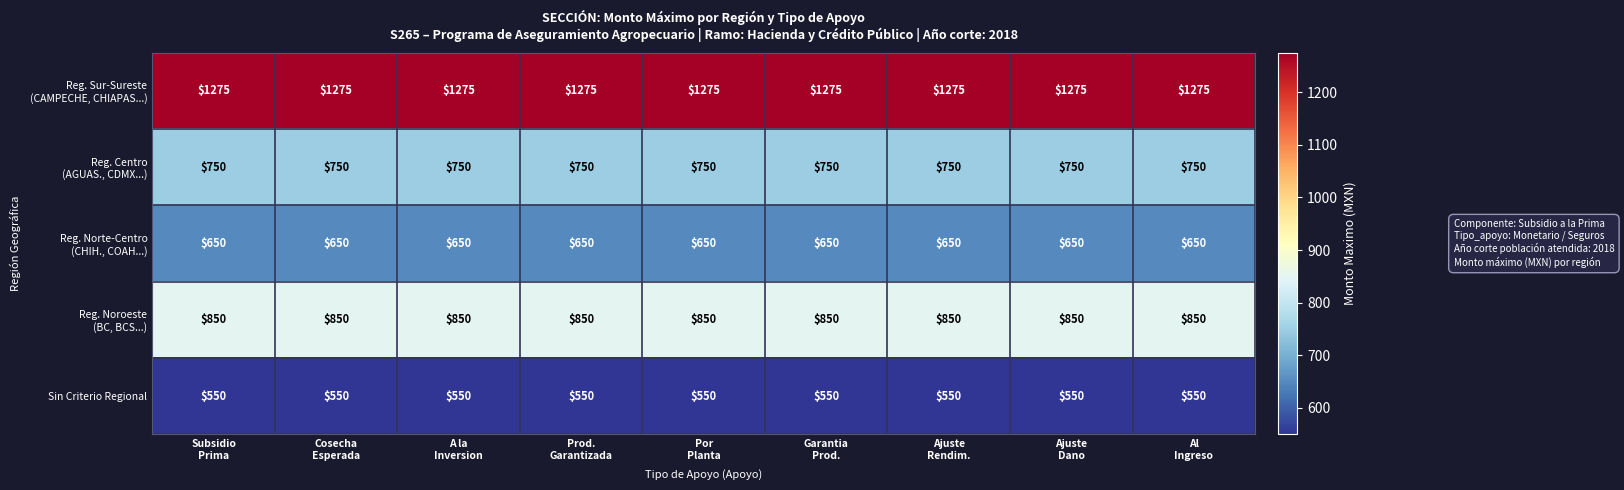

What is the greatest value displayed?

1275